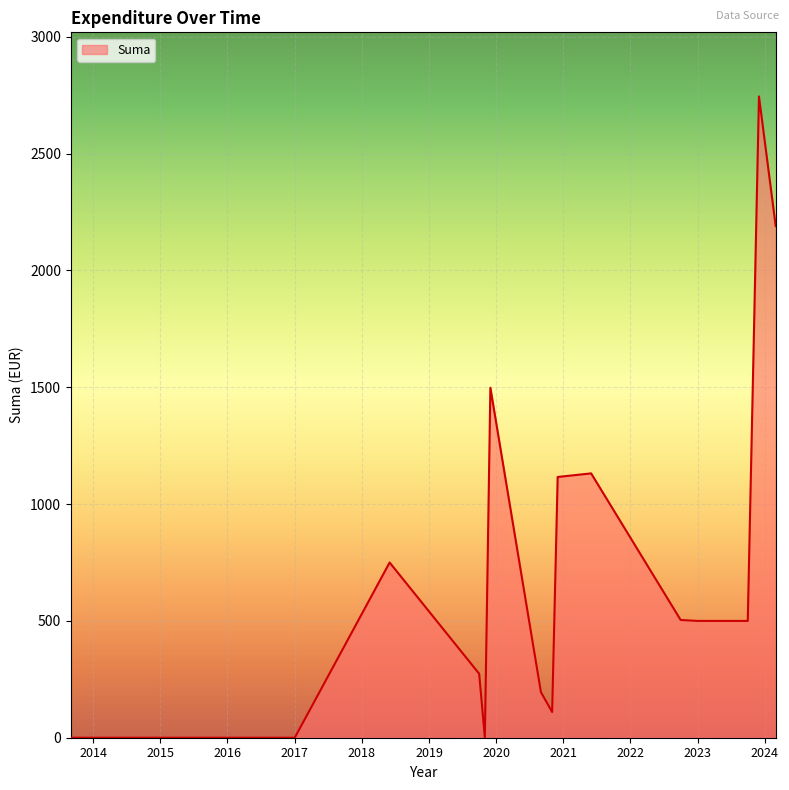

What is the maximum value shown in the chart?

2745.0